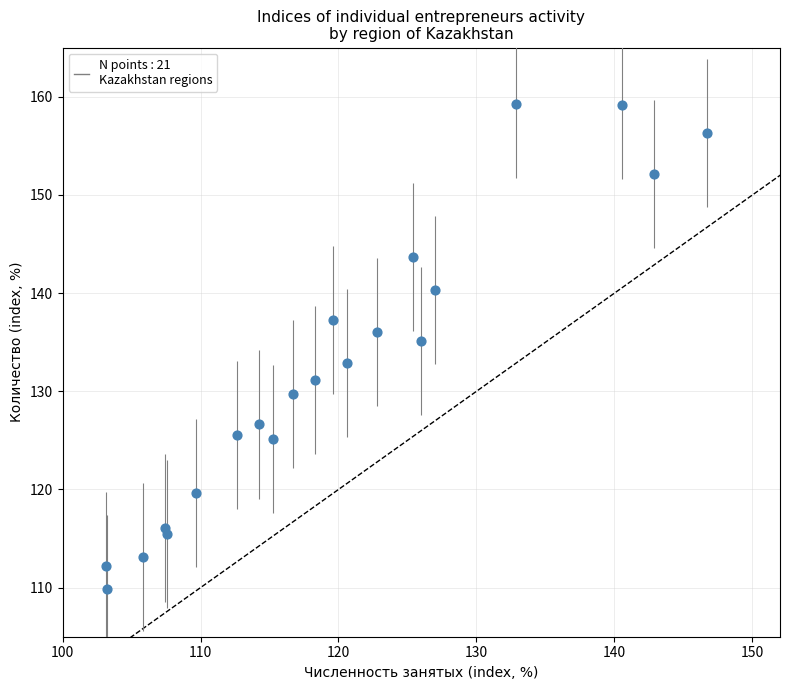

What is the range of Y values (max minus min)?

49.4